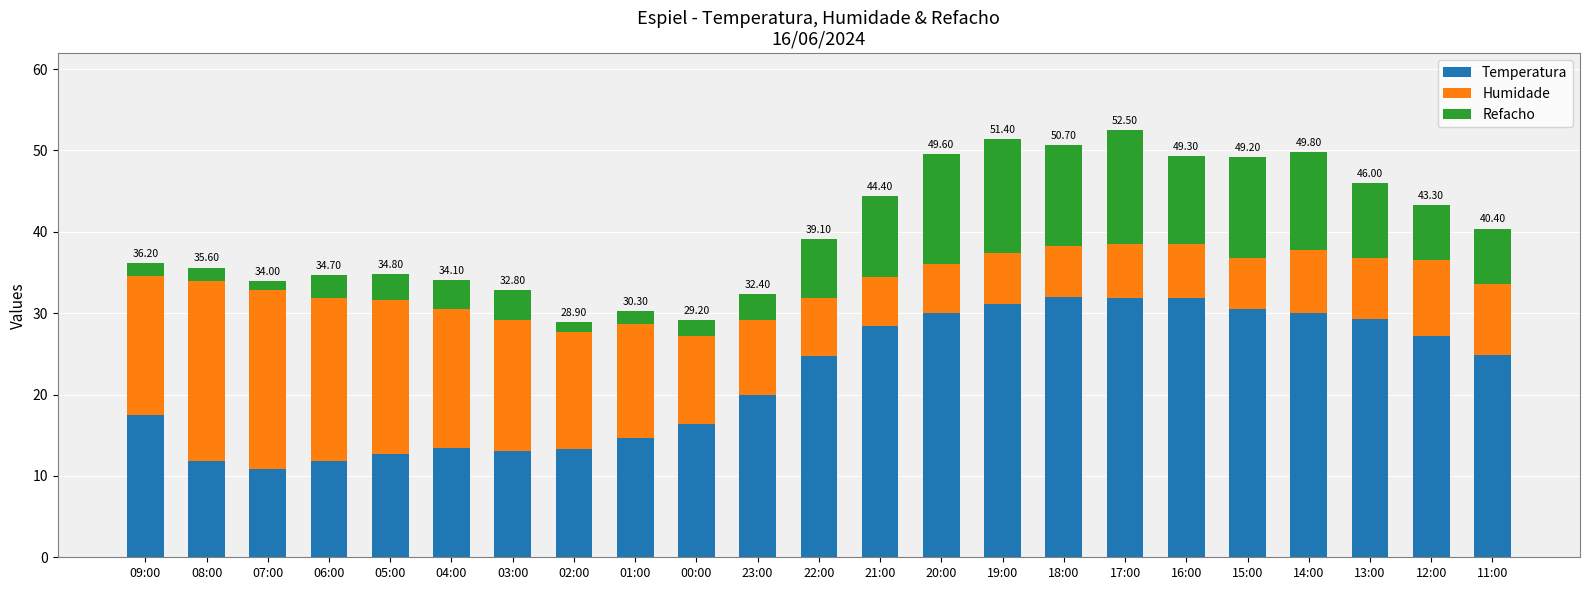

How many data points in Temperatura are less than 24?

11